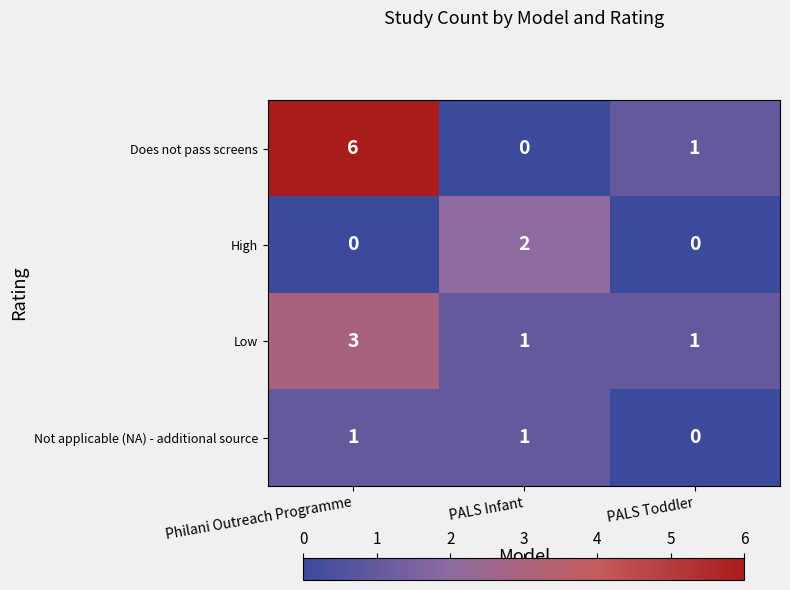

Which label corresponds to the largest value in the chart?

Philani Outreach Programme